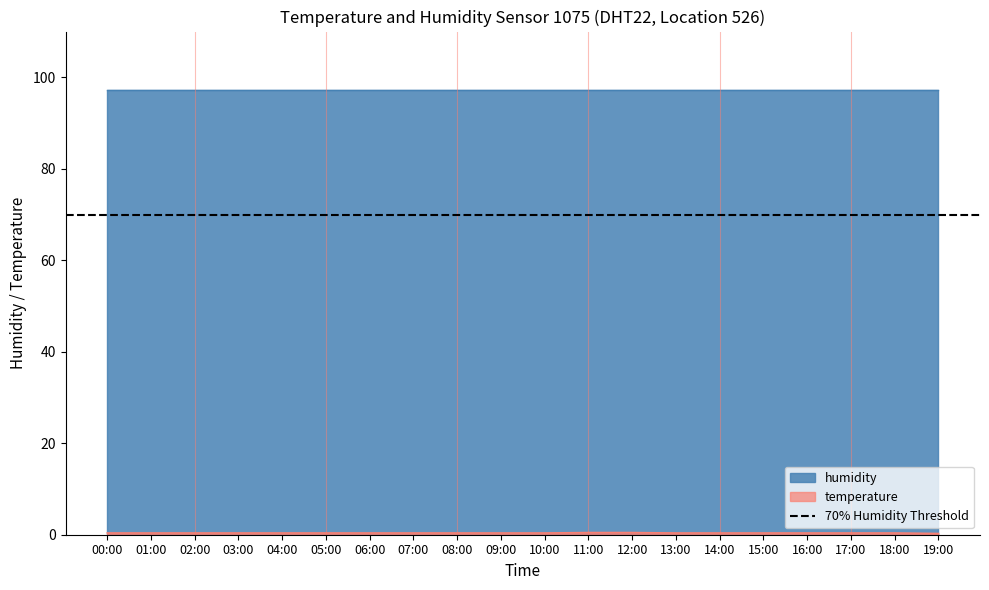

What is the label of the 3rd point from the right?

17:00